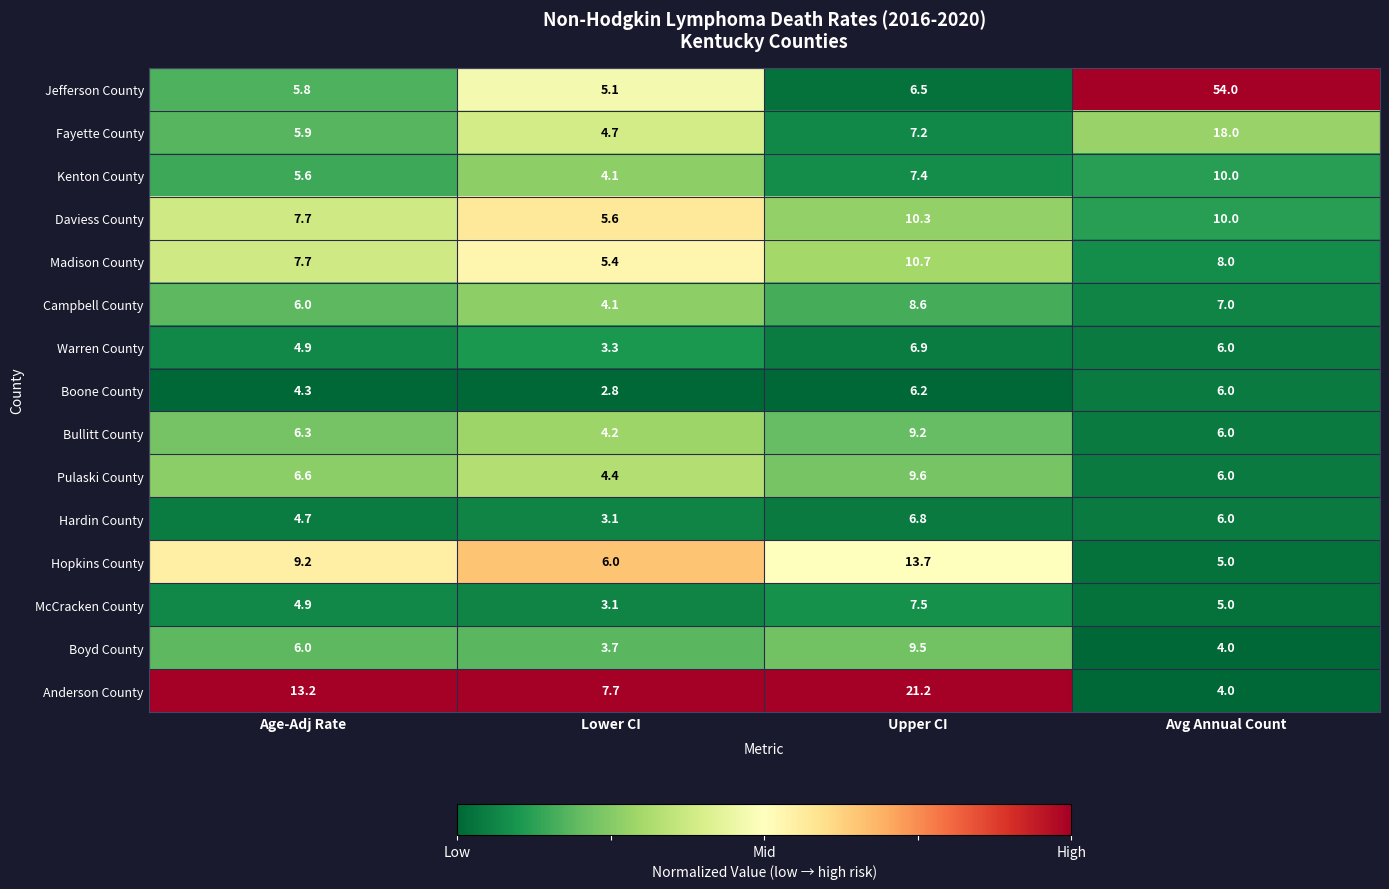

The Anderson County series shows 3.2 at Age-Adj Rate. True or false?

False